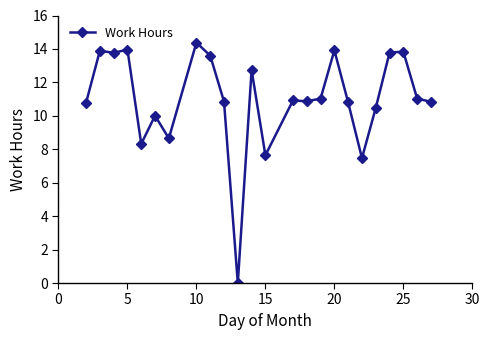

What is the sum of all values?

263.6